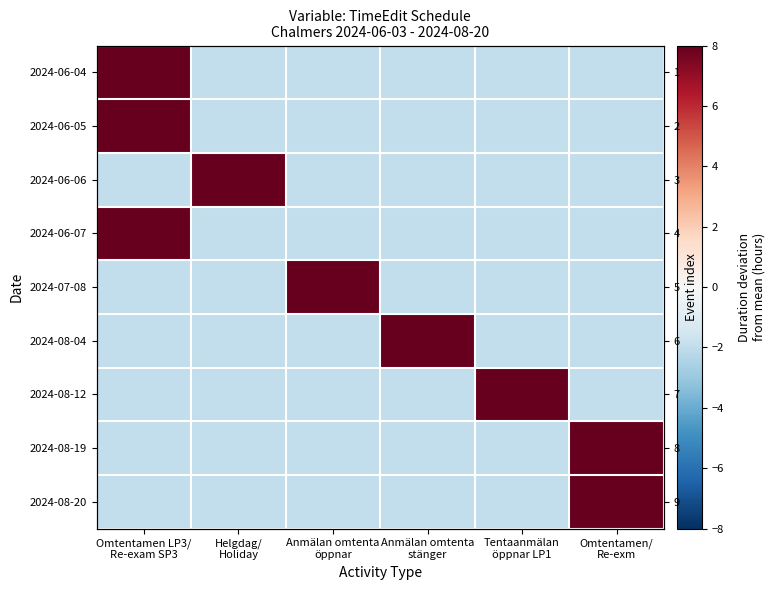

Which series has the largest total across all categories?

2024-07-08